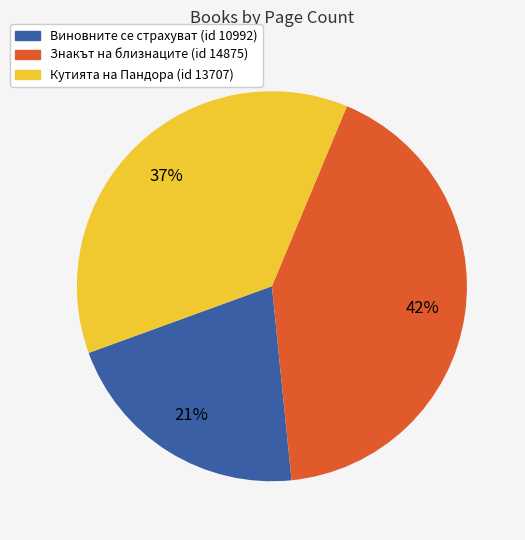

Does any single category account for the majority?

No